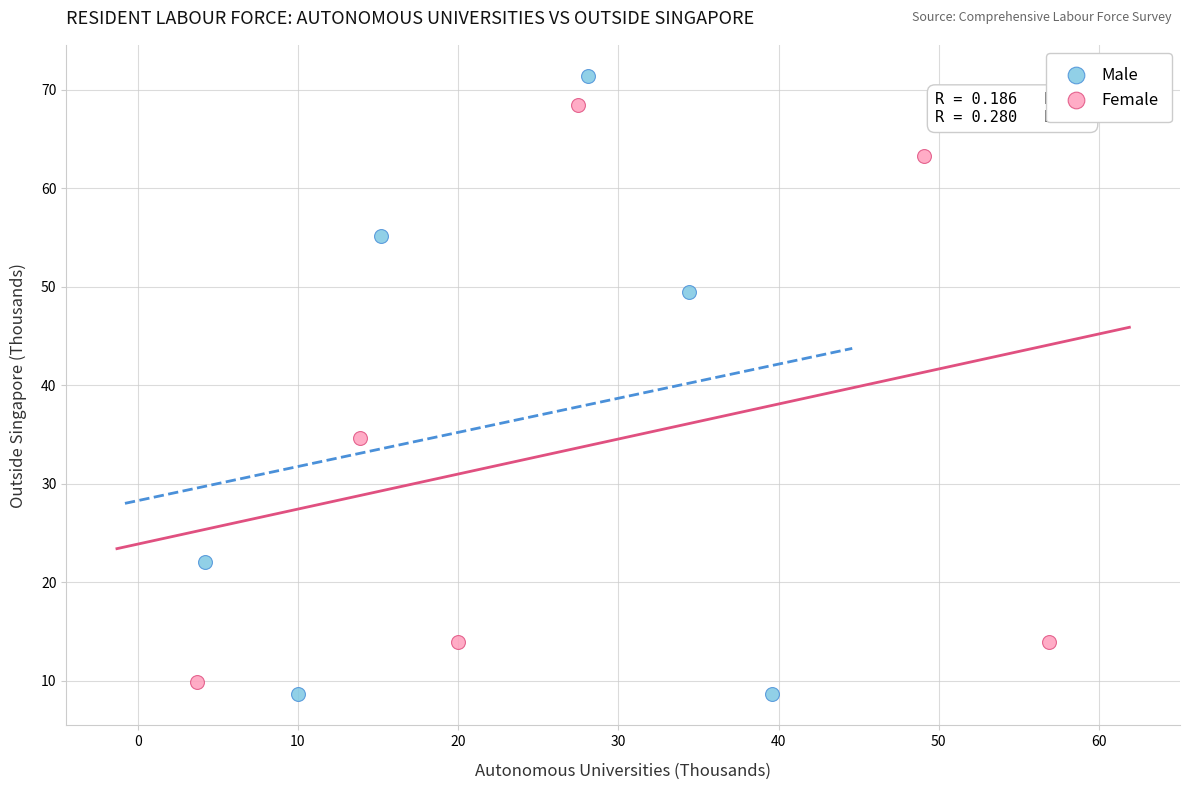

Which series reaches the maximum Y coordinate?

Male